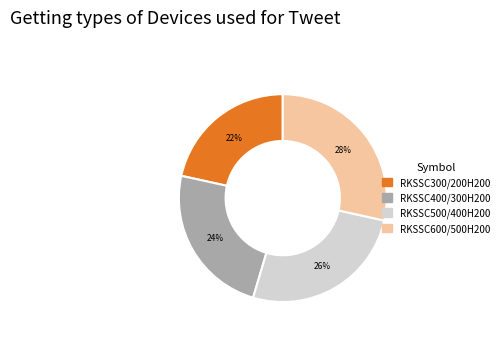

Is RKSSC600/500H200 the majority of the pie?

No